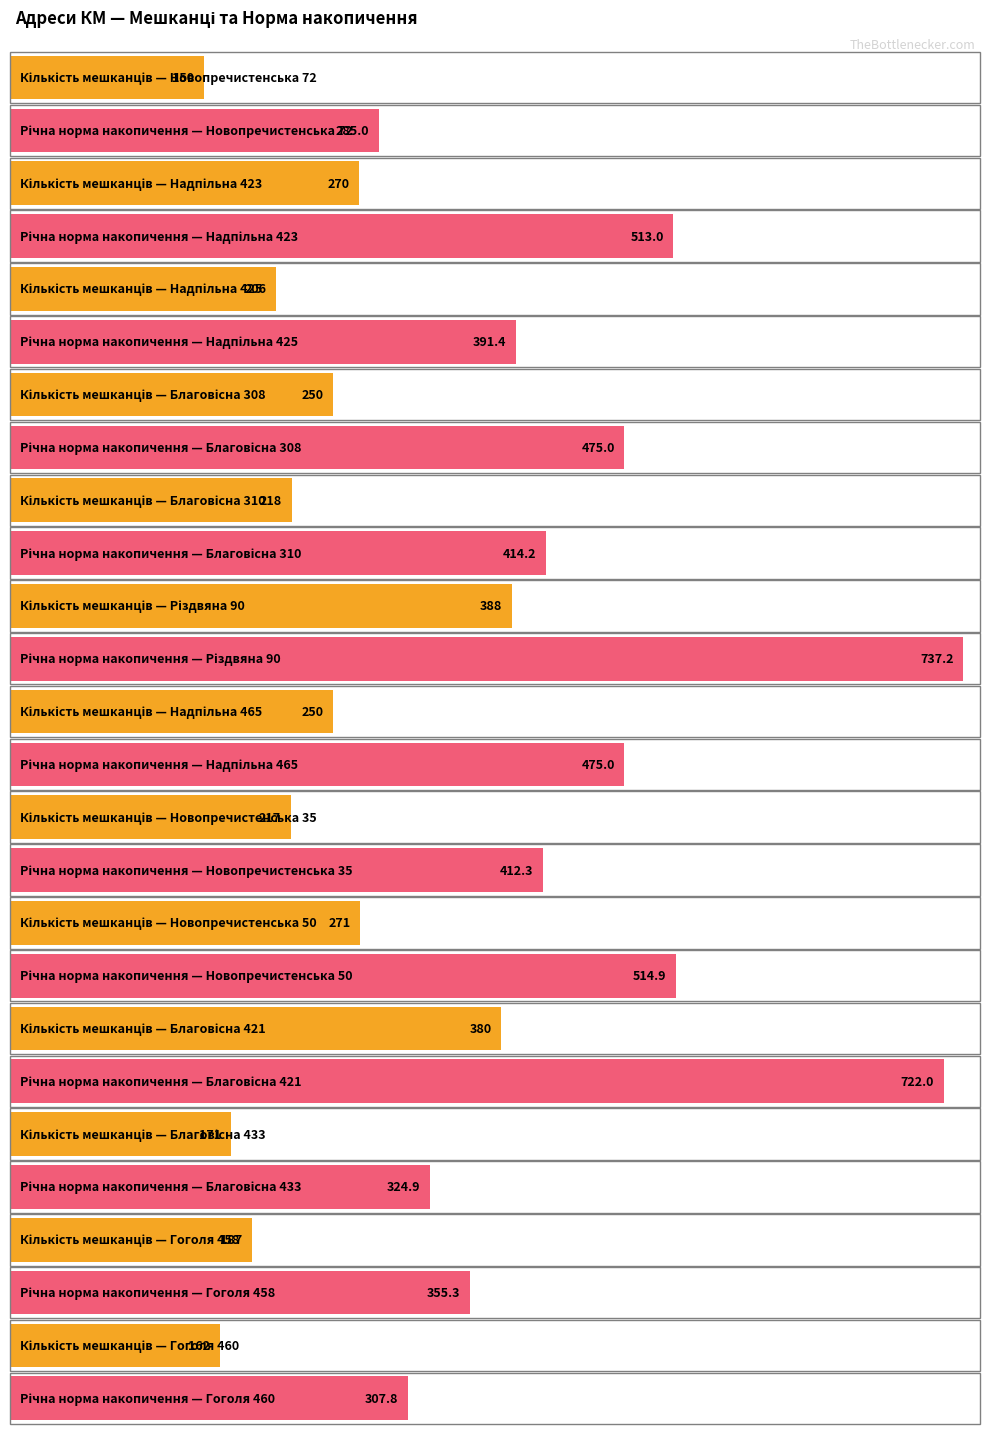

What is the sum of all Річна норма накопичення values?

5928.0